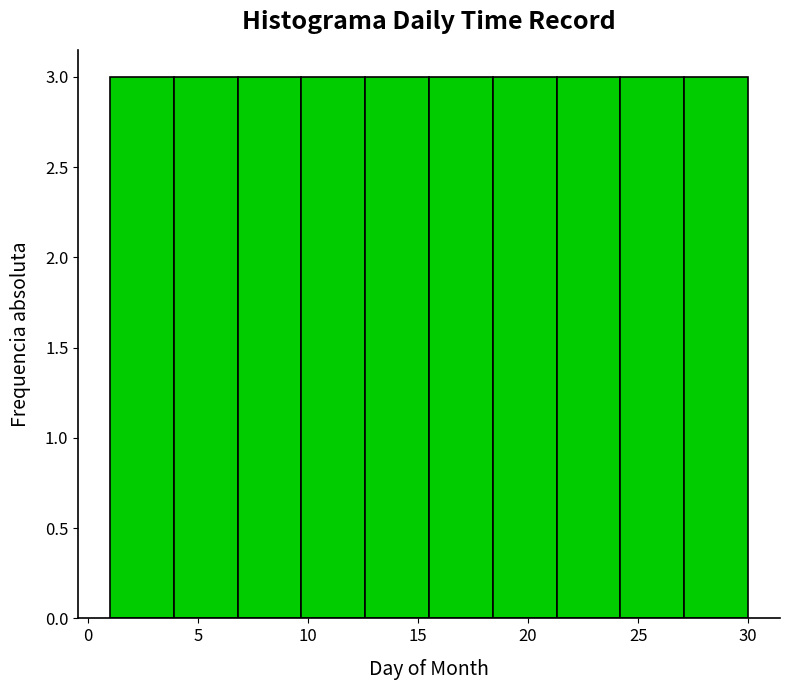

Reading left to right, list every bar in this chart as the range it spans on the x-axis followed by its height. Neither the bar edges nor the heights are printed on the chart, so give them approximately, as read against the axes.

1.0 to 3.9: 3
3.9 to 6.8: 3
6.8 to 9.7: 3
9.7 to 12.6: 3
12.6 to 15.5: 3
15.5 to 18.4: 3
18.4 to 21.3: 3
21.3 to 24.2: 3
24.2 to 27.1: 3
27.1 to 30.0: 3